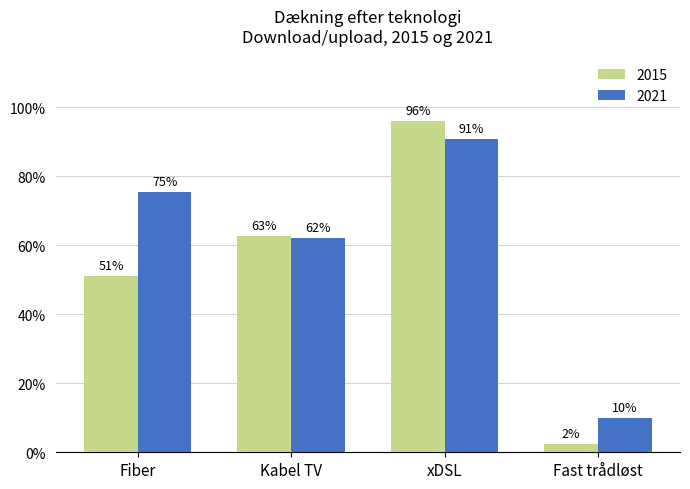

What are all the series names shown in the legend?

2015, 2021